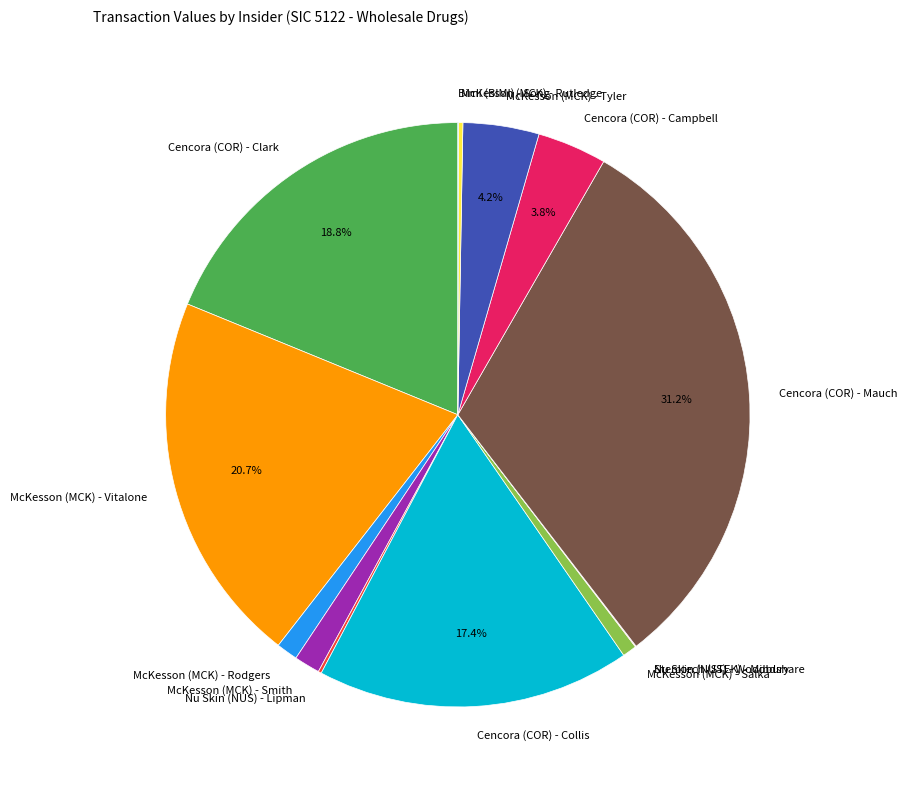

Is McKesson (MCK) - Smith the majority of the pie?

No